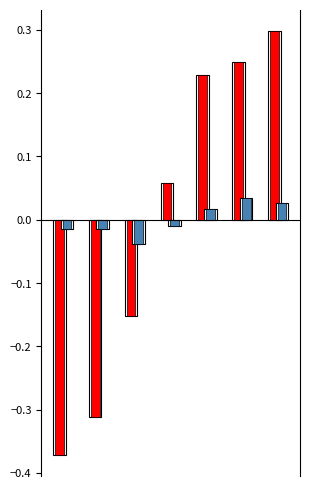

List the series in order of their overall mean, highest first.

Reakce (rel.), Výkon (rel.)